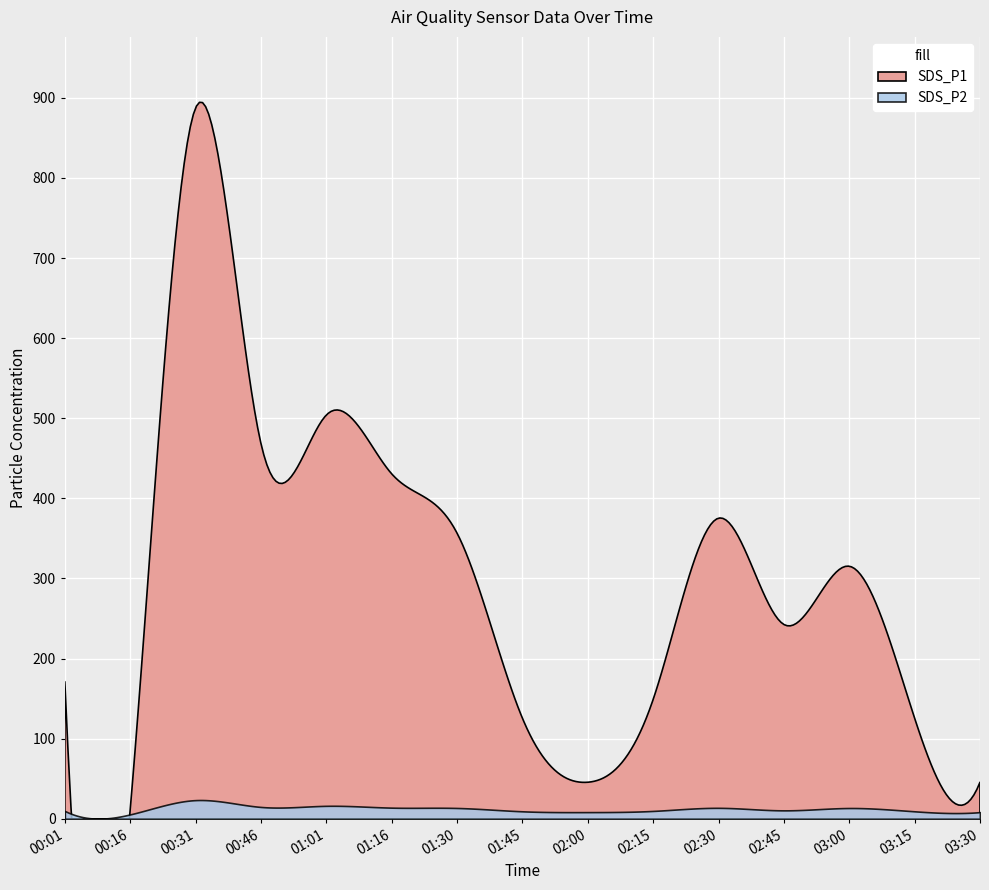

Where is the first local maximum for SDS_P2?

00:31